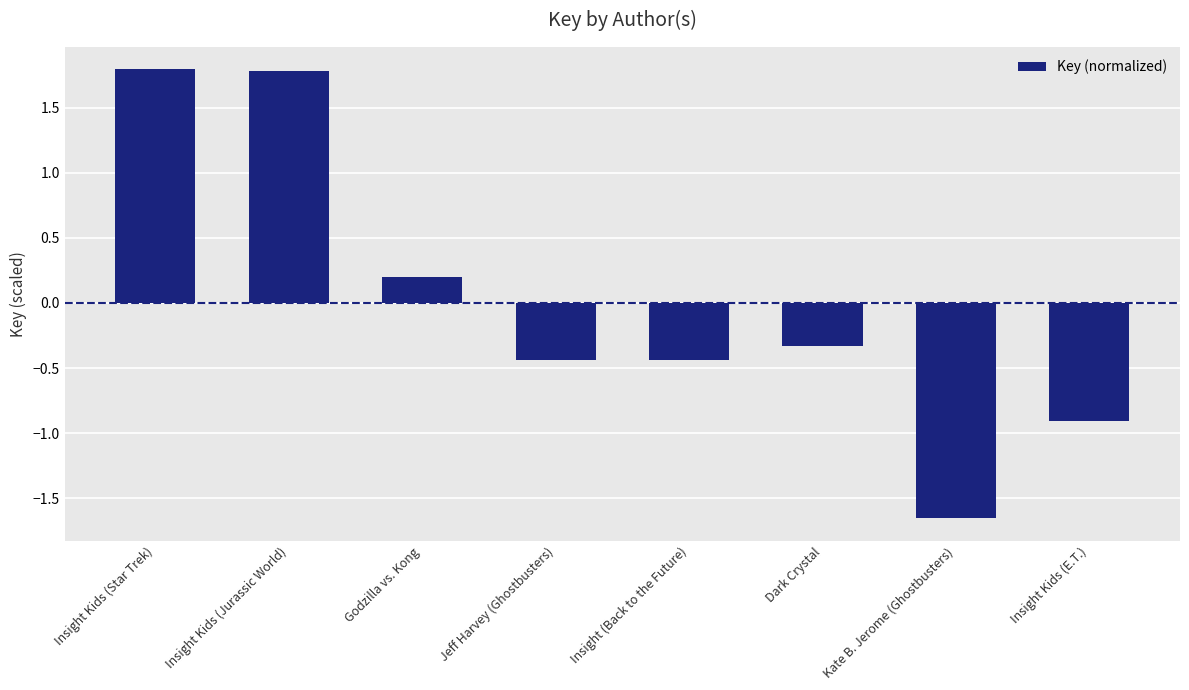

Between Insight Kids (Jurassic World) and Dark Crystal, which is larger?

Insight Kids (Jurassic World)